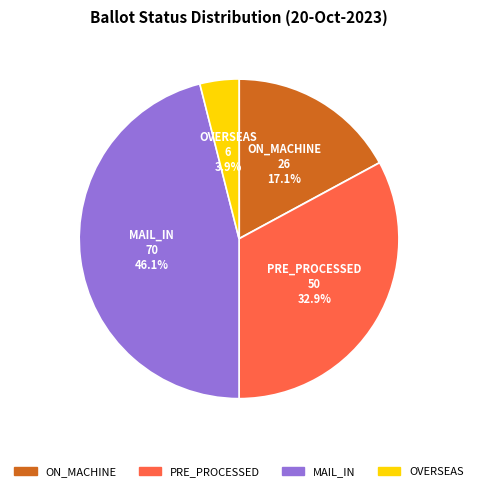

Is there any slice that represents more than half of the pie?

No